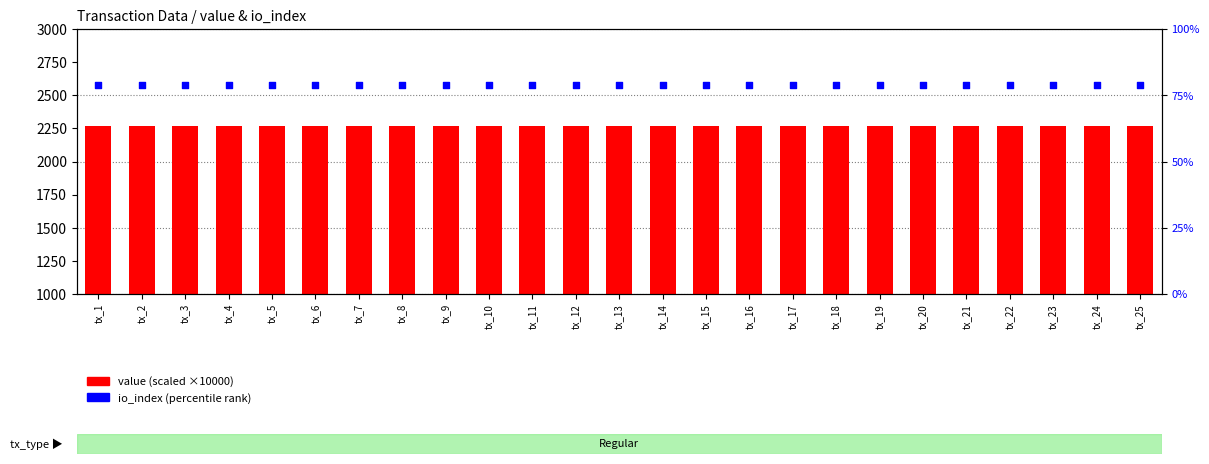

What is the total value across all series at tx_9?

2348.2